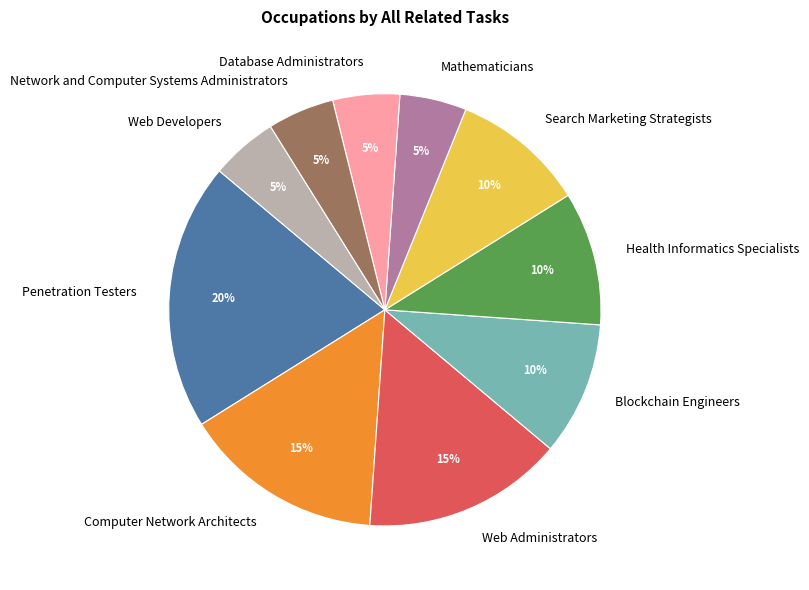

To the nearest percent, what is the average slice percentage?

10%